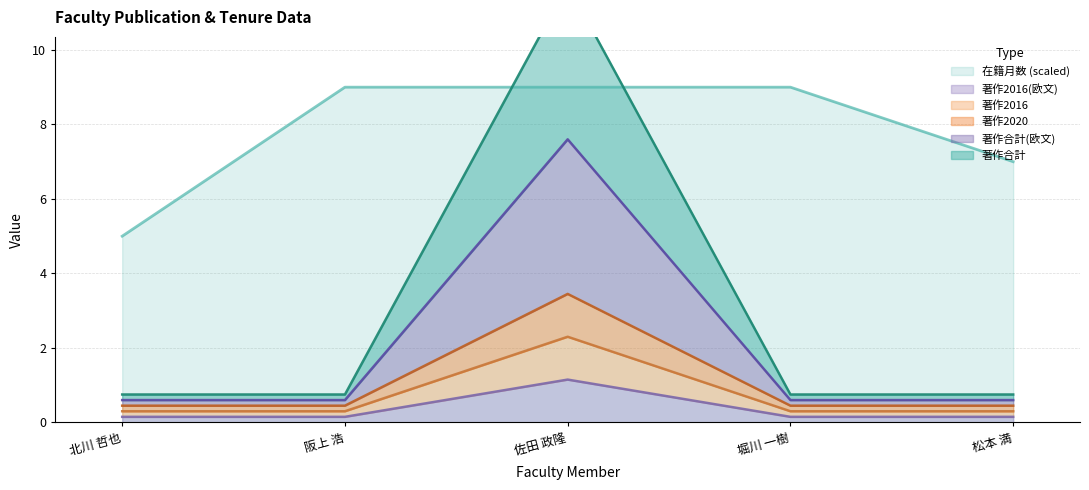

Is the value of 在籍月数 (scaled) at 阪上 浩 greater than the value of 著作2016(欧文) at 佐田 政隆?

Yes